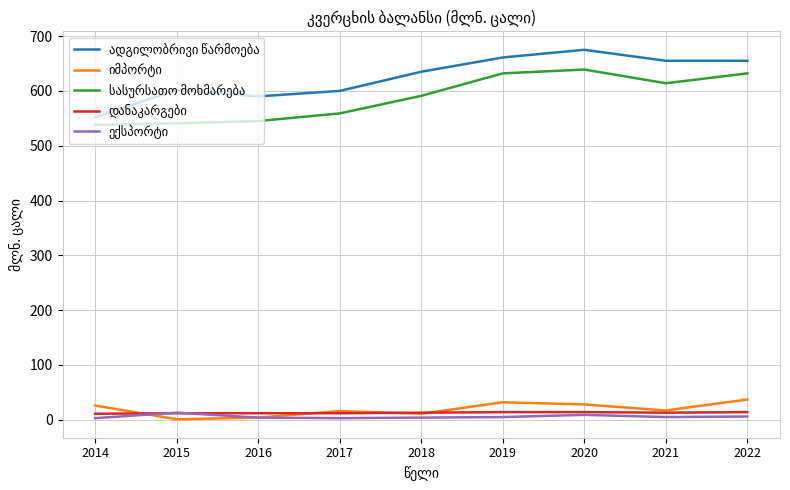

How many lines are shown in the chart?

5